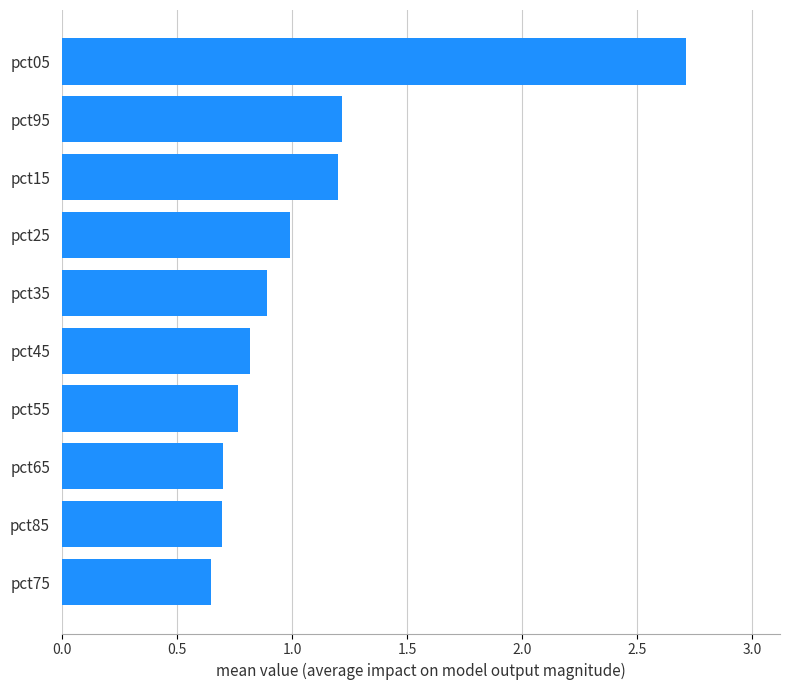

How many bars are there in total?

10